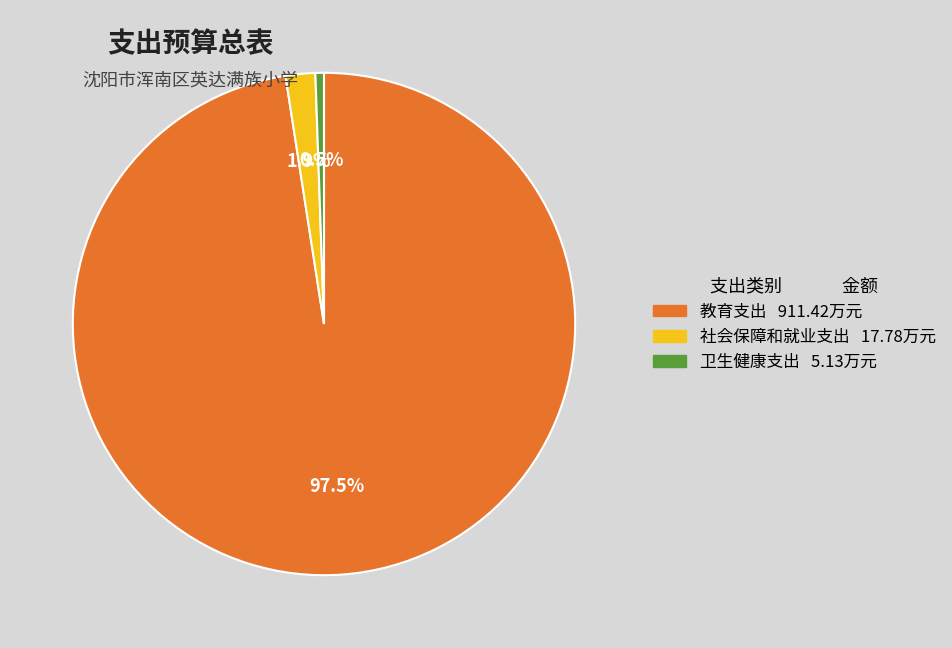

Is there a majority slice in this chart?

Yes